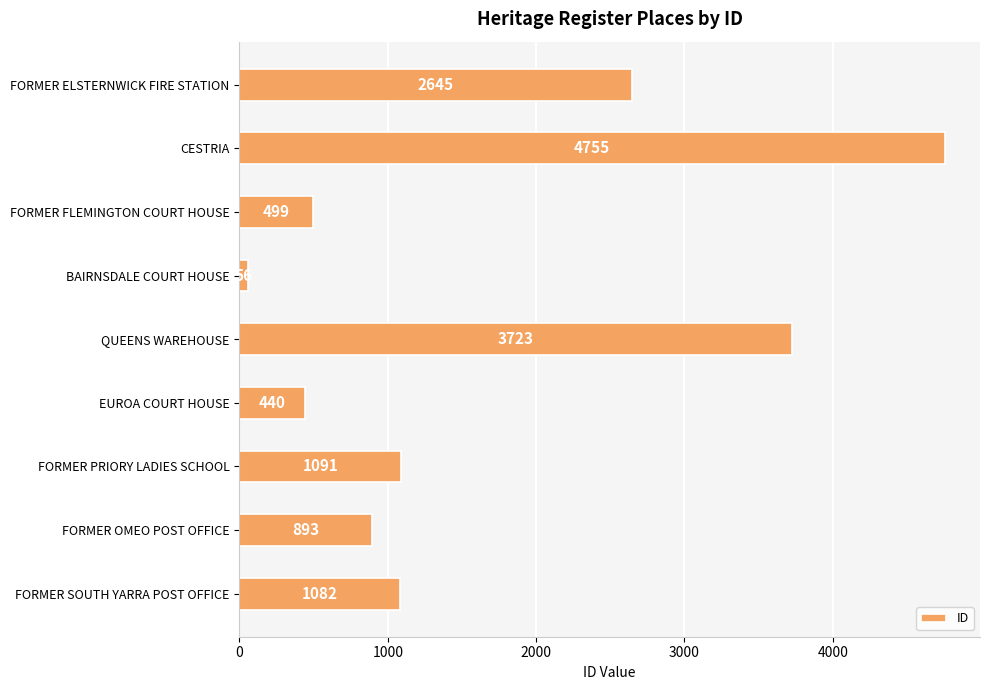

At which category does the chart reach its peak across all series?

CESTRIA